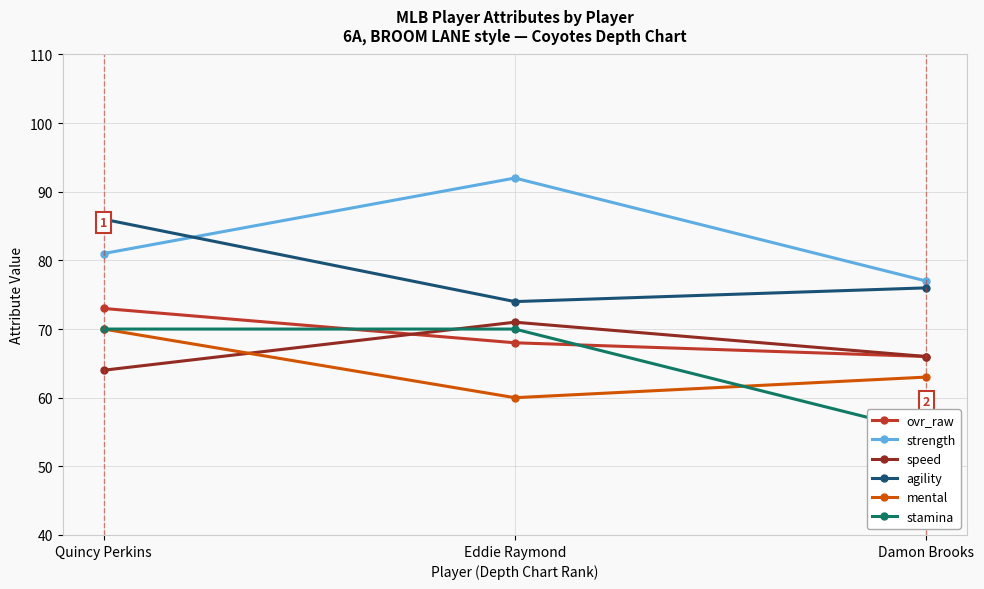

Rank the categories by strength value from lowest to highest.

Damon Brooks, Quincy Perkins, Eddie Raymond